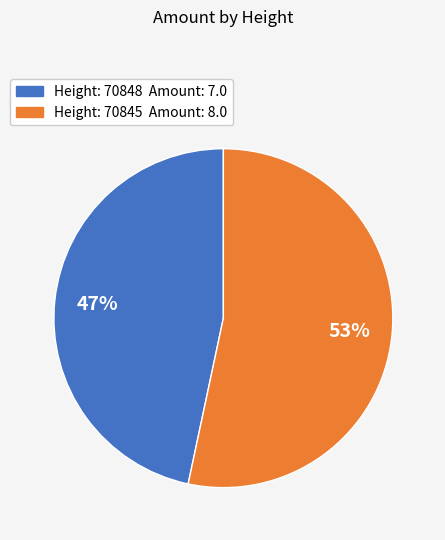

To the nearest percent, what is the average slice percentage?

50%